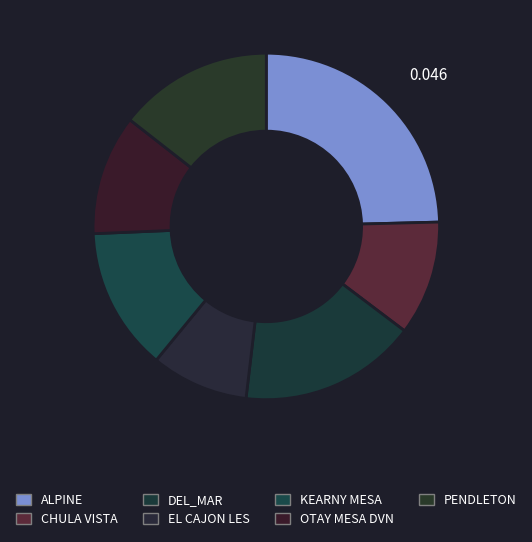

Count the number of slices in the pie.

7